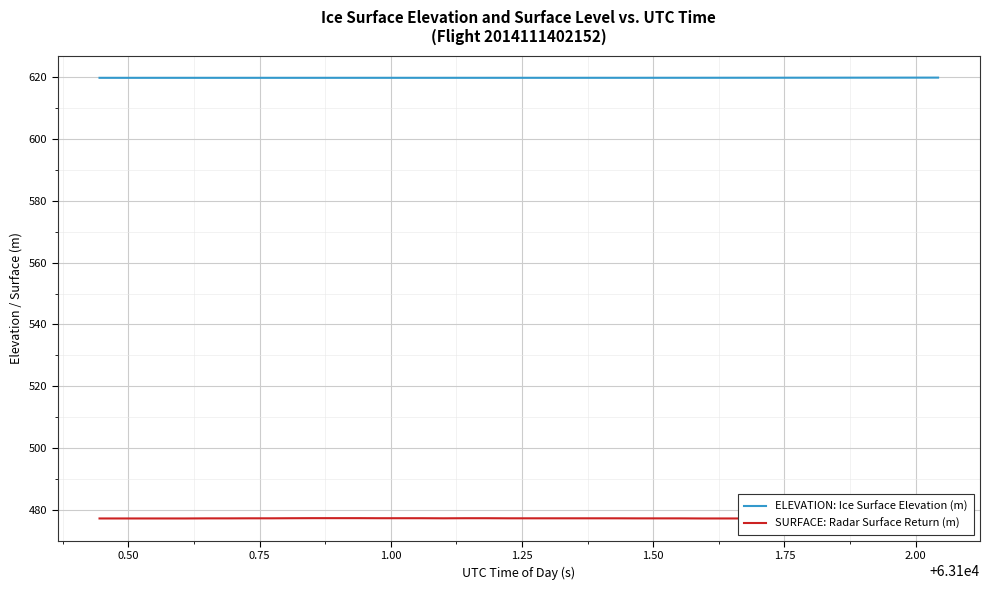

What is the greatest value displayed?

619.8